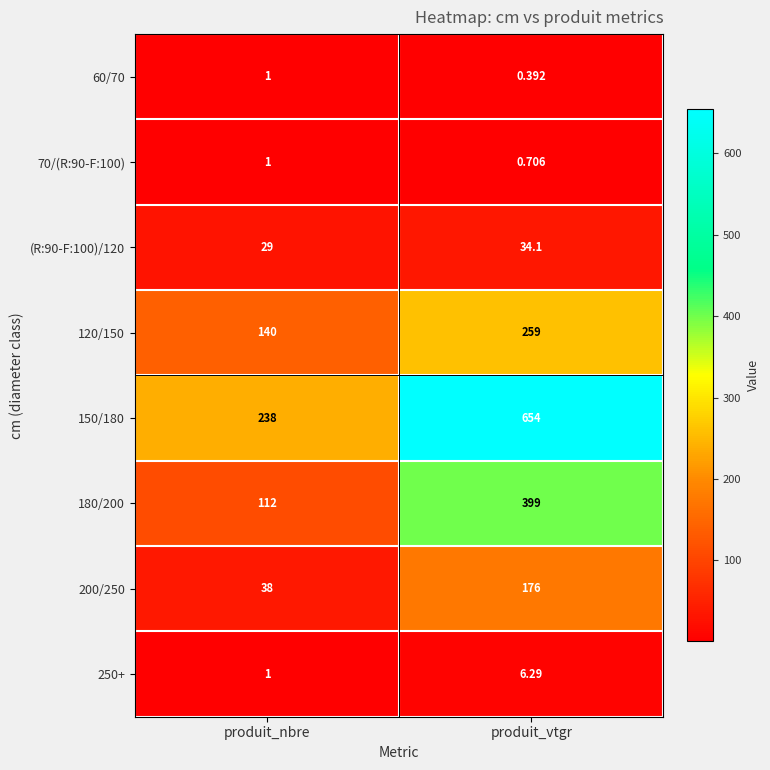

Rank the categories by 150/180 value from highest to lowest.

produit_vtgr, produit_nbre